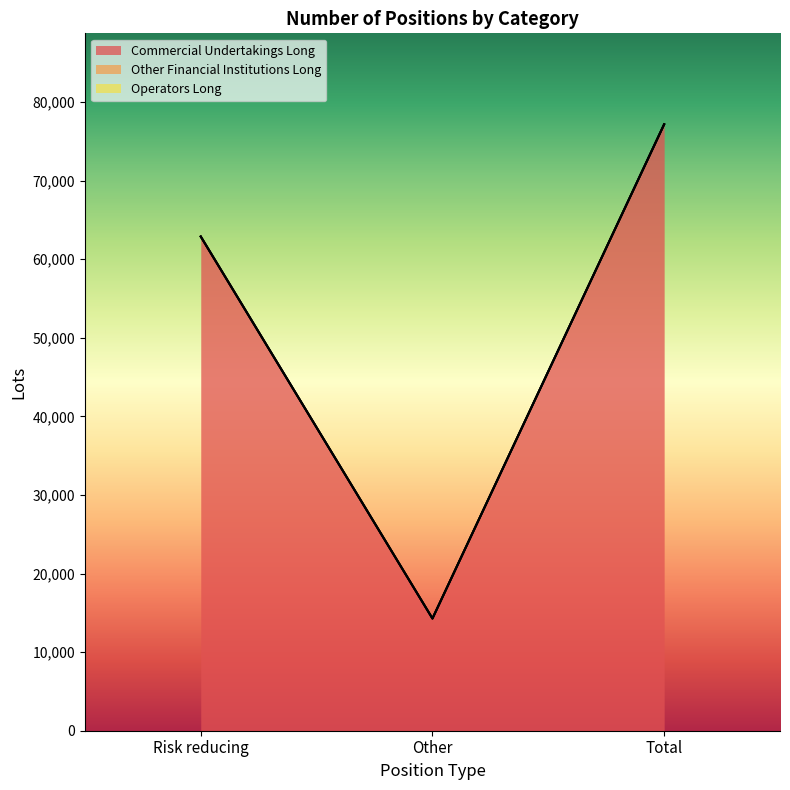

Count the number of data series in this chart.

3